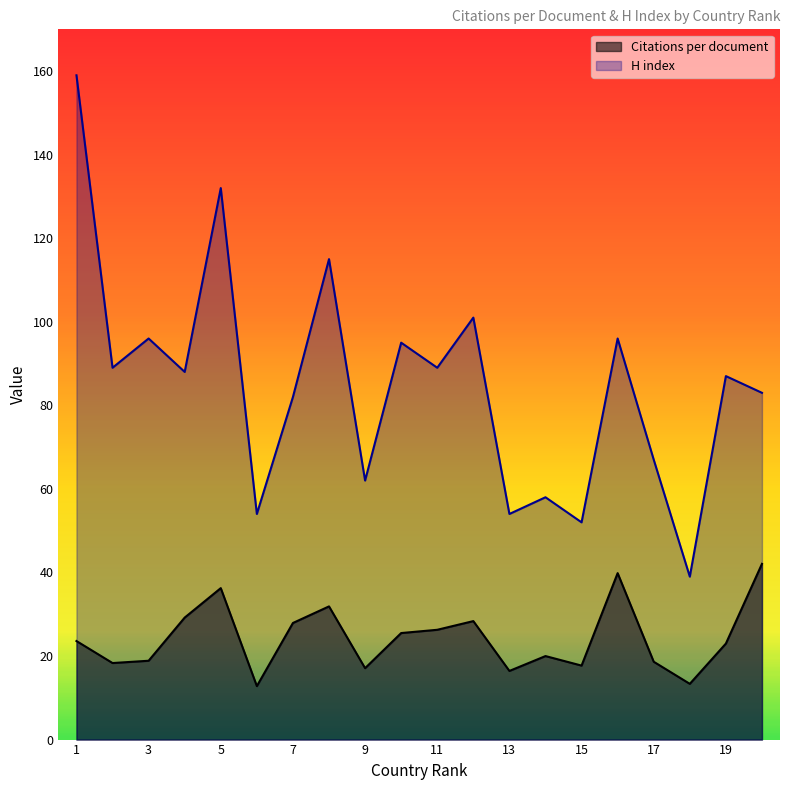

How many data points in H index are above 88?

9